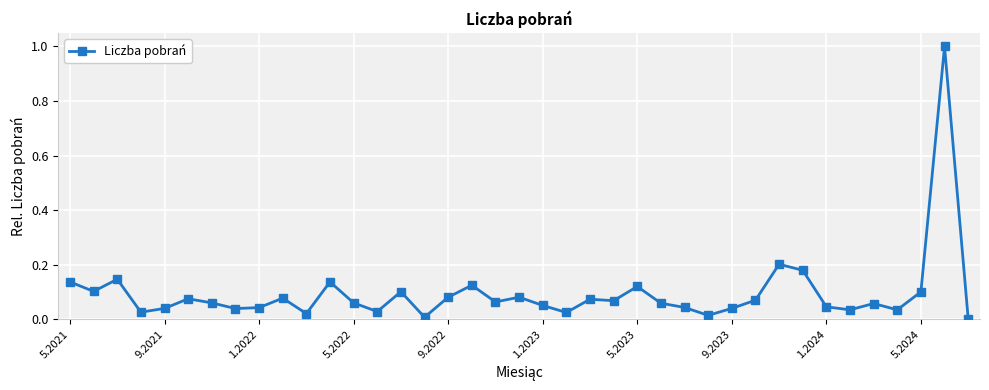

What is the greatest value displayed?

1.0